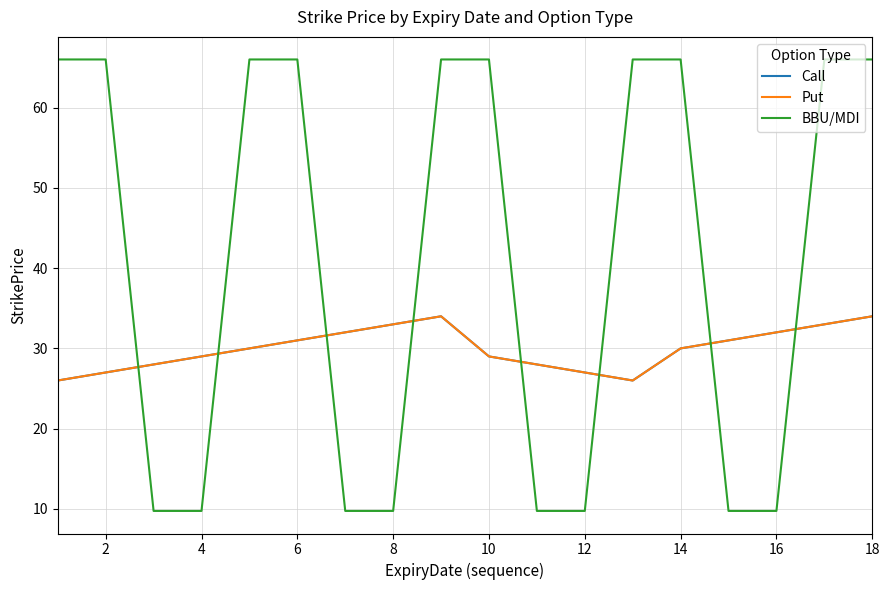

Is this an area chart (filled region under the line)?

No